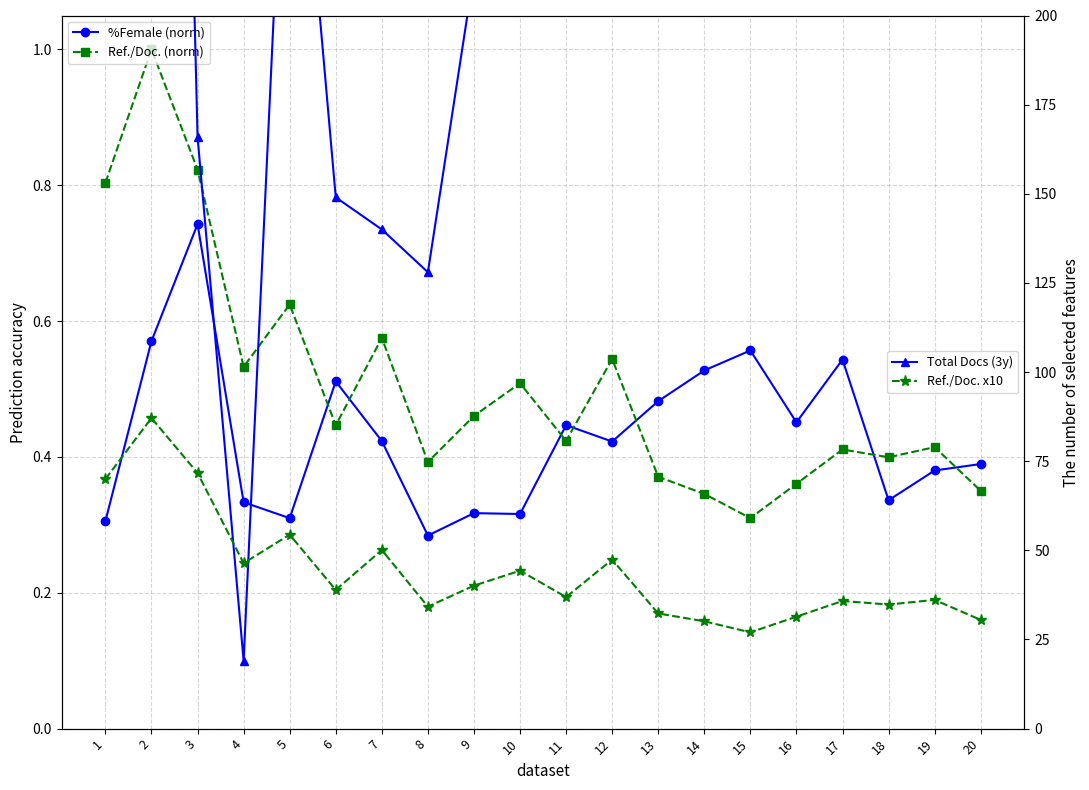

How many interior local valleys does the %Female (norm) series have?

6